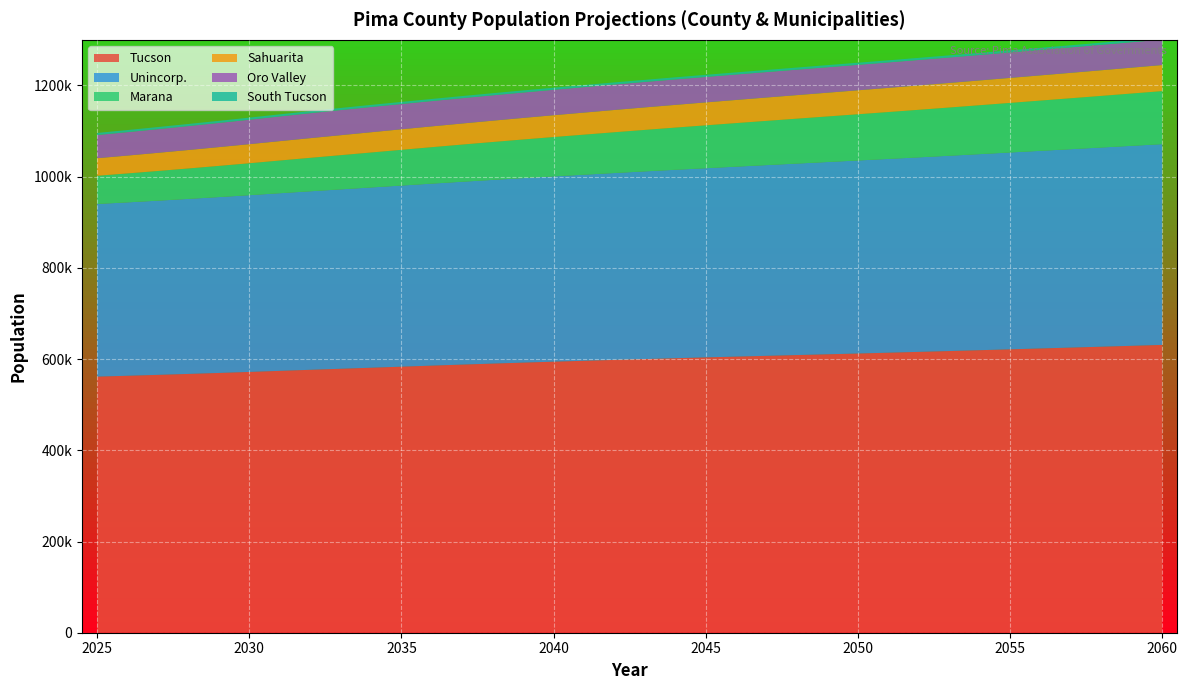

Reading left to right, what are all the values shown in this chart?

Tucson: 2025=561548	2026=563427	2027=565401	2028=567464	2029=569600	2030=571827	2031=574178	2032=576480	2033=578759	2034=581045	2035=583352	2036=585664	2037=587926	2038=590125	2039=592260	2040=594332	2041=596268	2042=598207	2043=600094	2044=601928	2045=603724	2046=605445	2047=607144	2048=608830	2049=610514	2050=612203	2051=614011	2052=615803	2053=617628	2054=619492	2055=621385	2056=623313	2057=625225	2058=627158	2059=629121	2060=631112
Unincorp.: 2025=378548	2026=380219	2027=381961	2028=383764	2029=385626	2030=387554	2031=389516	2032=391440	2033=393344	2034=395245	2035=397155	2036=399070	2037=400950	2038=402786	2039=404575	2040=406320	2041=408059	2042=409796	2043=411494	2044=413153	2045=414783	2046=416504	2047=418207	2048=419900	2049=421591	2050=423286	2051=424865	2052=426527	2053=428210	2054=429917	2055=431642	2056=433325	2057=435032	2058=436753	2059=438495	2060=440256
Marana: 2025=61896	2026=63500	2027=65111	2028=66736	2029=68374	2030=70024	2031=71693	2032=73357	2033=75014	2034=76668	2035=78319	2036=79926	2037=81523	2038=83107	2039=84678	2040=86235	2041=87819	2042=89399	2043=90966	2044=92519	2045=94061	2046=95534	2047=96999	2048=98456	2049=99909	2050=101359	2051=102826	2052=104290	2053=105759	2054=107232	2055=108709	2056=110209	2057=111705	2058=113207	2059=114719	2060=116239
Sahuarita: 2025=38435	2026=39131	2027=39822	2028=40506	2029=41176	2030=41837	2031=42499	2032=43149	2033=43790	2034=44425	2035=45057	2036=45629	2037=46193	2038=46748	2039=47295	2040=47833	2041=48333	2042=48828	2043=49316	2044=49796	2045=50268	2046=50732	2047=51189	2048=51640	2049=52087	2050=52531	2051=52984	2052=53435	2053=53889	2054=54345	2055=54803	2056=55272	2057=55738	2058=56206	2059=56679	2060=57156
Oro Valley: 2025=50809	2026=51352	2027=51901	2028=52454	2029=53010	2030=53573	2031=54149	2032=54718	2033=55114	2034=55348	2035=55431	2036=55499	2037=55565	2038=55629	2039=55691	2040=55751	2041=55850	2042=55850	2043=55850	2044=55850	2045=55850	2046=55850	2047=55850	2048=55850	2049=55850	2050=55850	2051=55850	2052=55850	2053=55850	2054=55850	2055=55850	2056=55850	2057=55850	2058=55850	2059=55850	2060=55850
South Tucson: 2025=4599	2026=4599	2027=4599	2028=4599	2029=4599	2030=4599	2031=4599	2032=4599	2033=4599	2034=4599	2035=4599	2036=4599	2037=4599	2038=4599	2039=4599	2040=4599	2041=4599	2042=4599	2043=4599	2044=4599	2045=4599	2046=4599	2047=4599	2048=4599	2049=4599	2050=4599	2051=4599	2052=4599	2053=4599	2054=4599	2055=4599	2056=4599	2057=4599	2058=4599	2059=4599	2060=4599